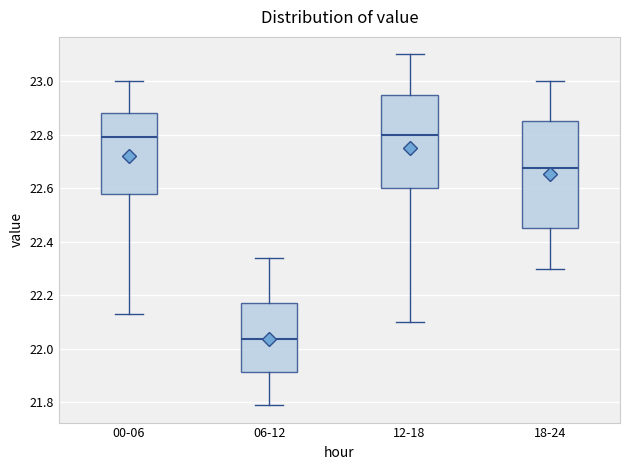

Reading left to right, transcribe this box plot: for each box, give where its median line is, the range the box spans, and where its two whiskers end, as read against the y-axis. The values are not printed on the chart, so give them approximately, as read against the axis.

00-06: median 22.80, box 22.58 to 22.88, whiskers 22.14 to 23.00
06-12: median 22.04, box 21.92 to 22.18, whiskers 21.80 to 22.34
12-18: median 22.80, box 22.60 to 22.96, whiskers 22.10 to 23.10
18-24: median 22.68, box 22.46 to 22.86, whiskers 22.30 to 23.00